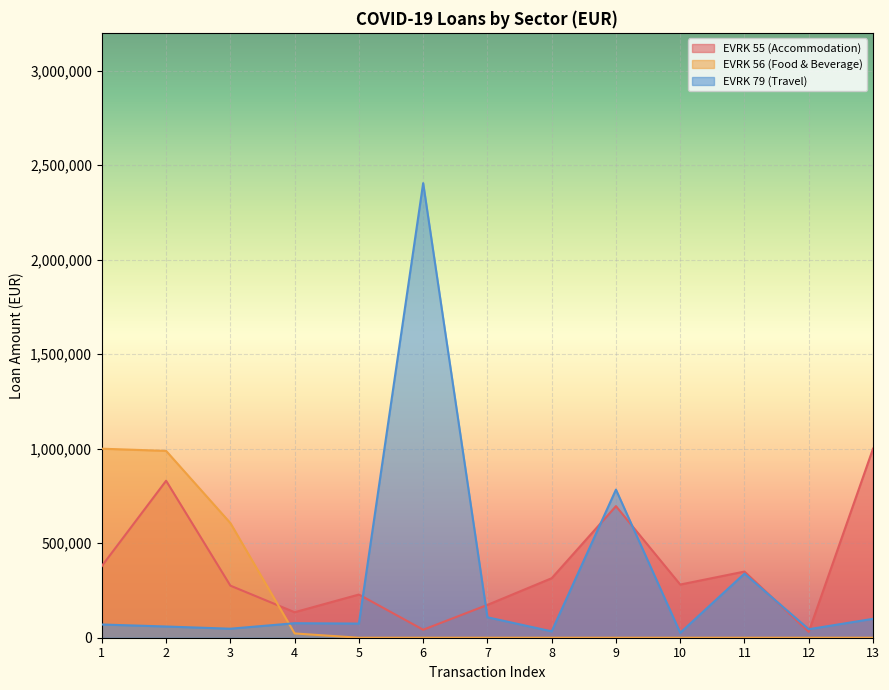

What are all the series names shown in the legend?

EVRK 55 (Accommodation), EVRK 56 (Food & Beverage), EVRK 79 (Travel)